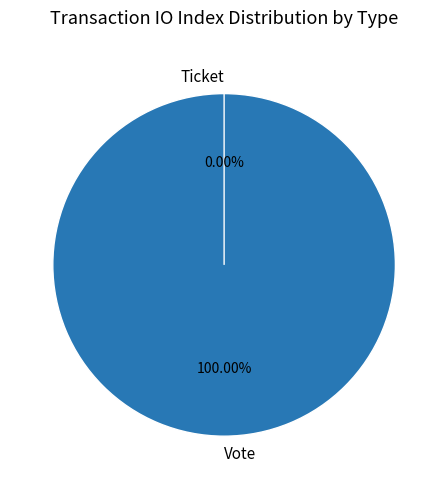

To the nearest percent, what is the difference between the Vote and Ticket slice percentages?

100%